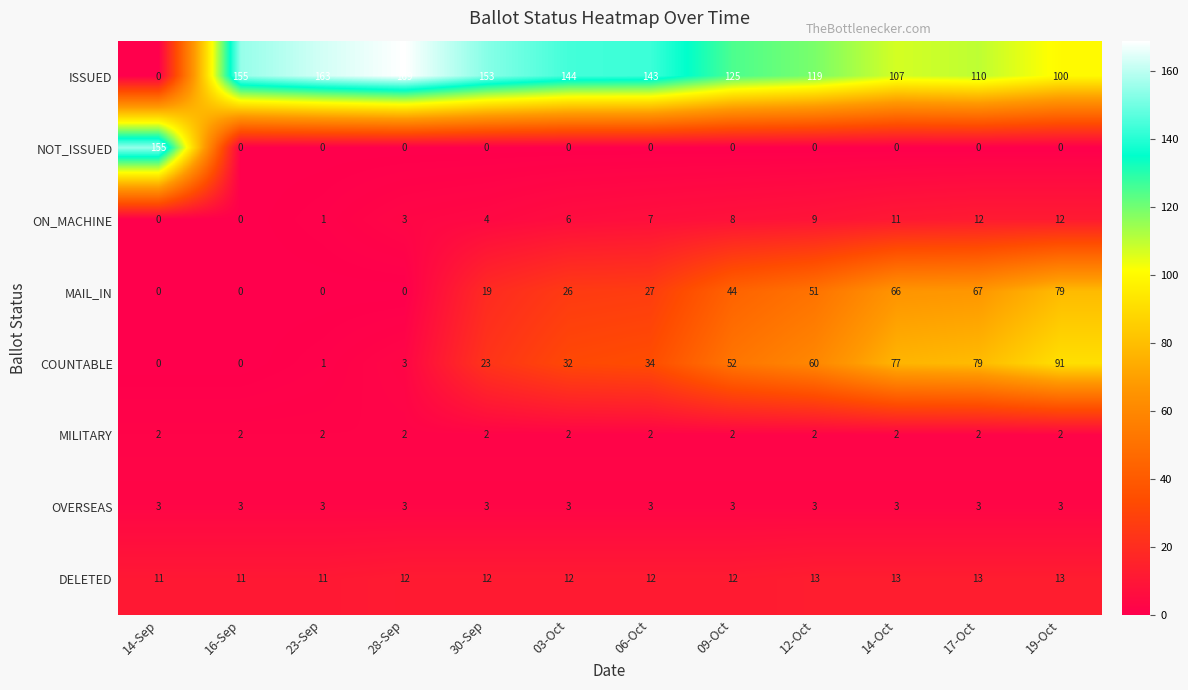

Which series changed the most between 14-Oct and 19-Oct?

COUNTABLE